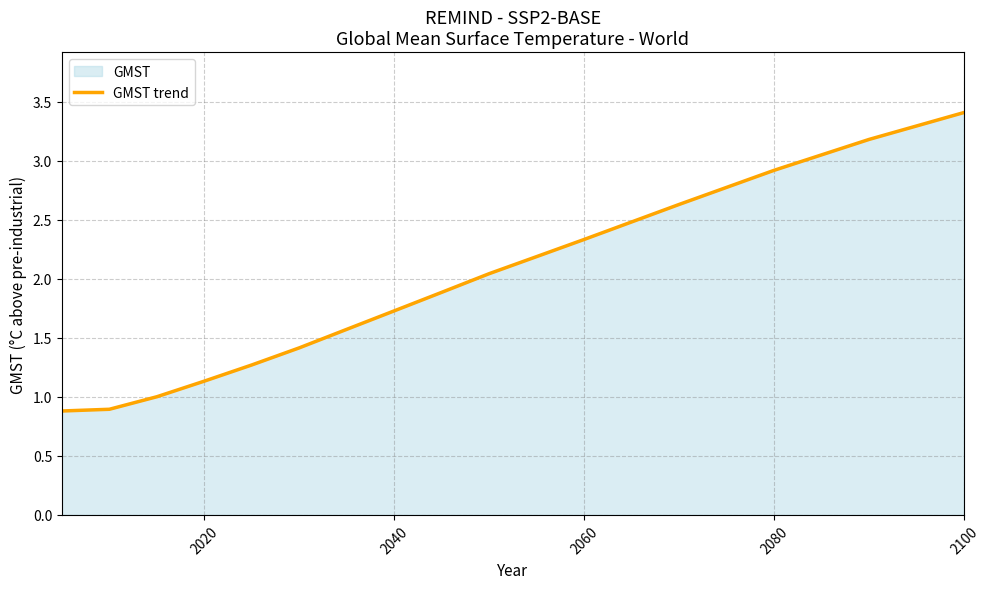

Which category has the highest value across all series?

2100